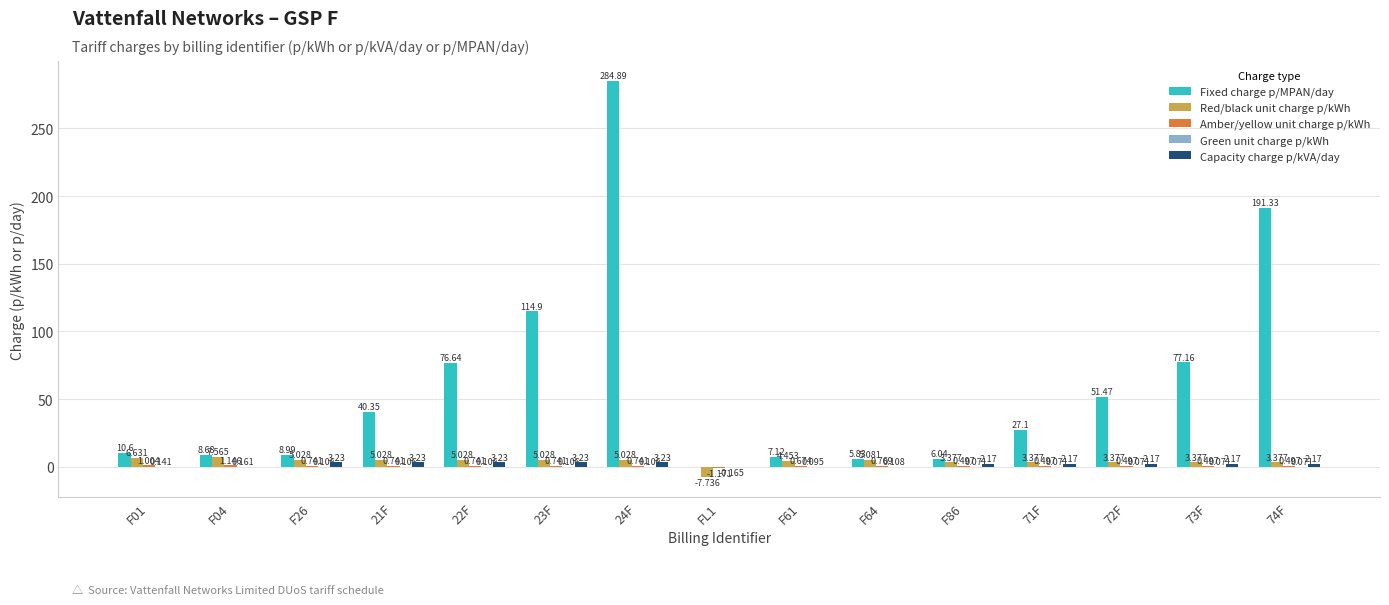

At which label is Fixed charge p/MPAN/day closest to 142?

23F